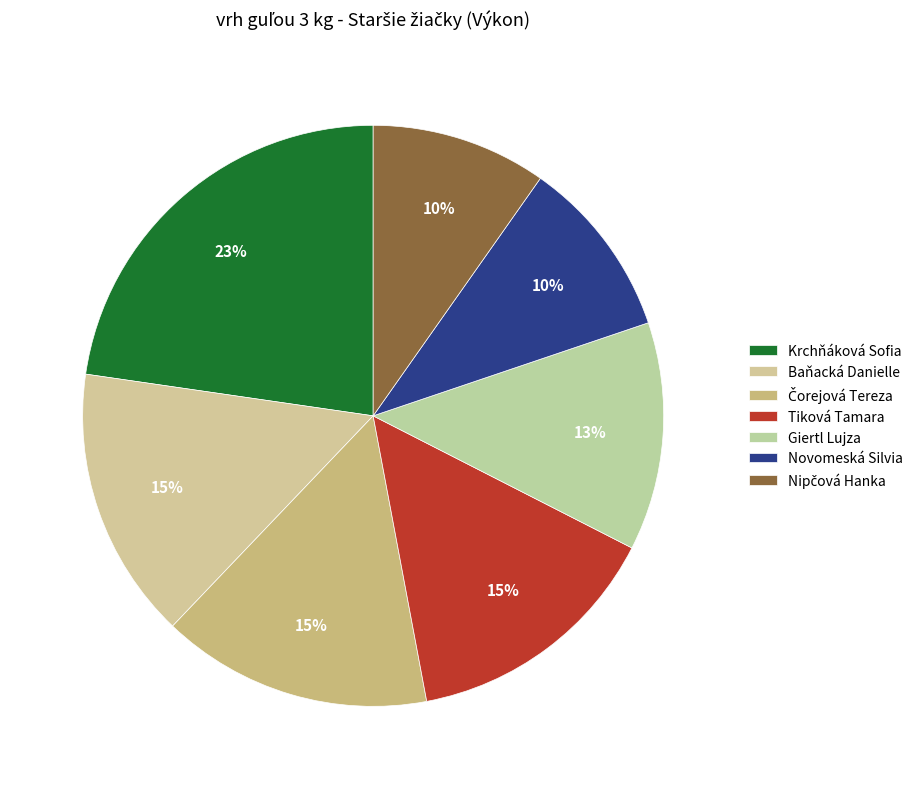

To the nearest percent, what percentage of the pie is Tiková Tamara?

15%